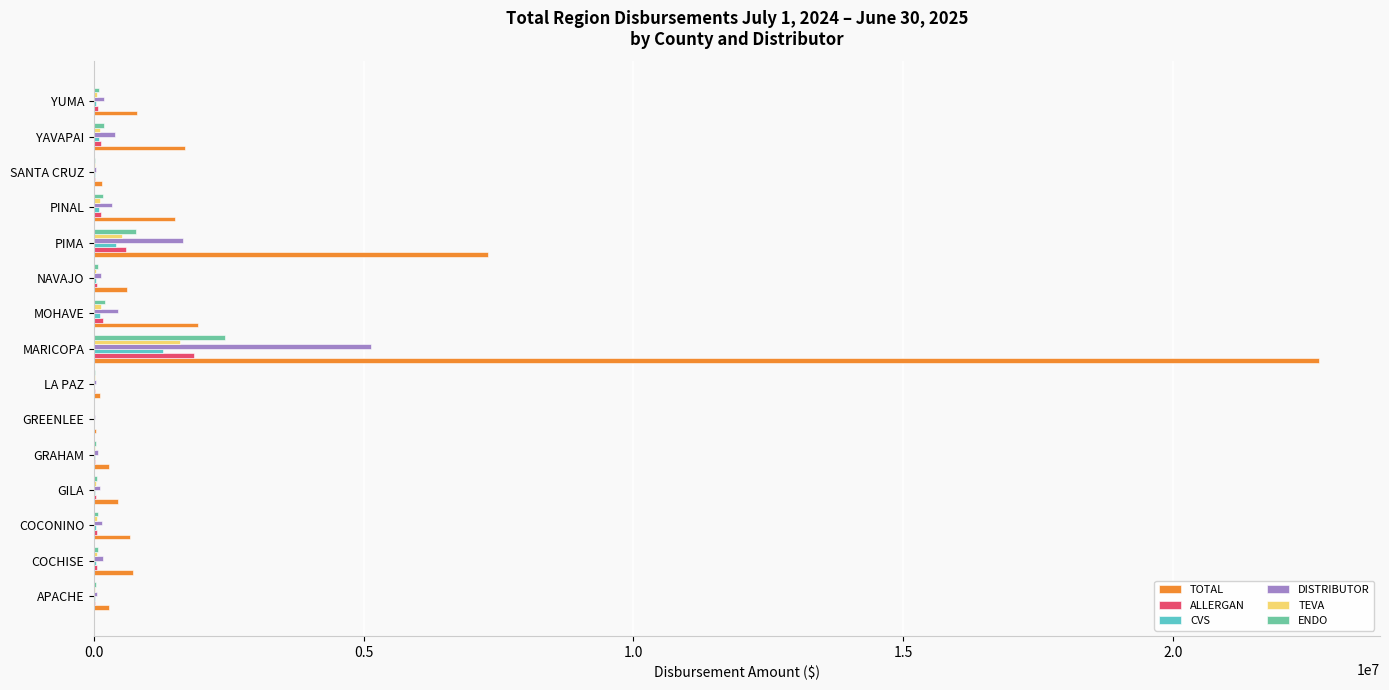

At which category is the sum across all series the highest?

MARICOPA